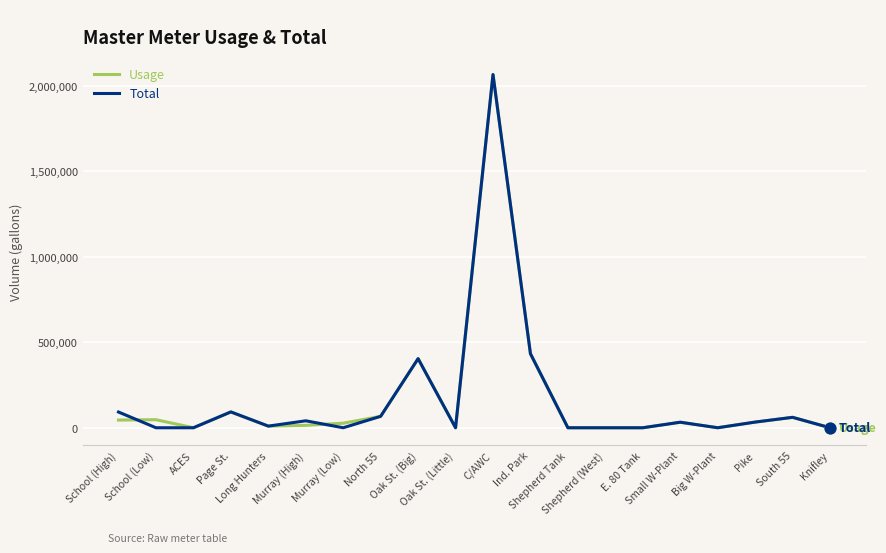

What is the highest value of the Usage series?

2066000